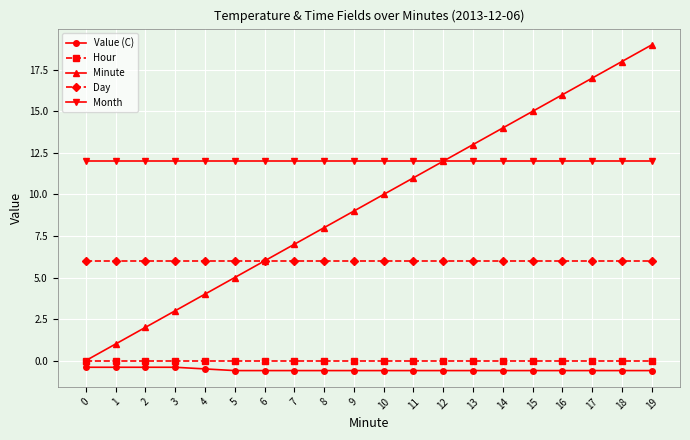

Between 2 and 7, which series saw the biggest shift?

Minute